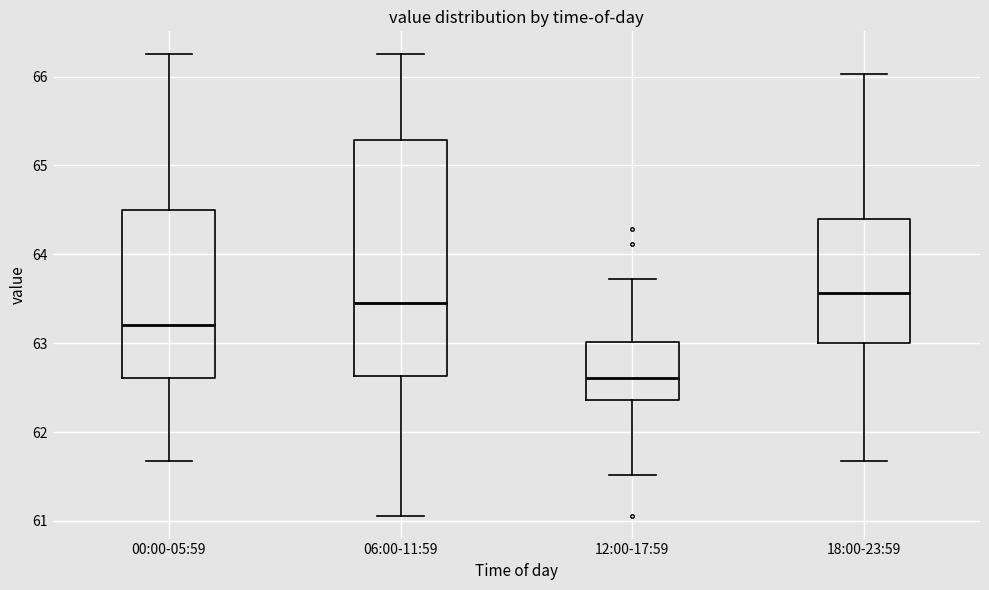

Where does the lower whisker of the box for 18:00-23:59 end on the y-axis? The values are not printed on the chart, so give them approximately, as read against the axis.

61.7